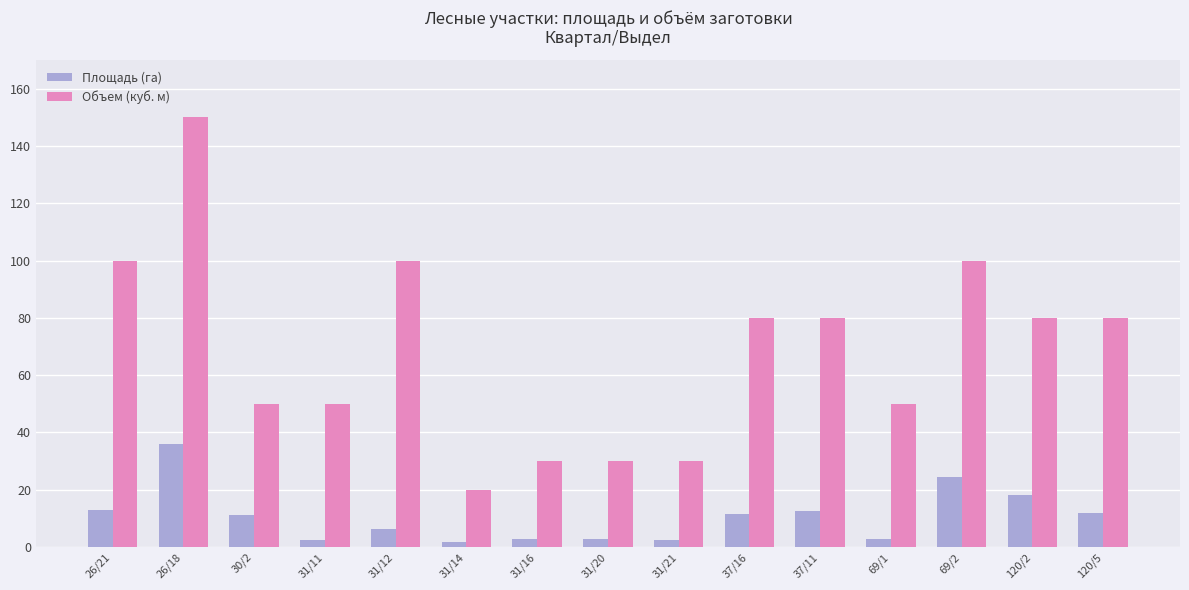

How many values in the Площадь (га) series are below 11?

7